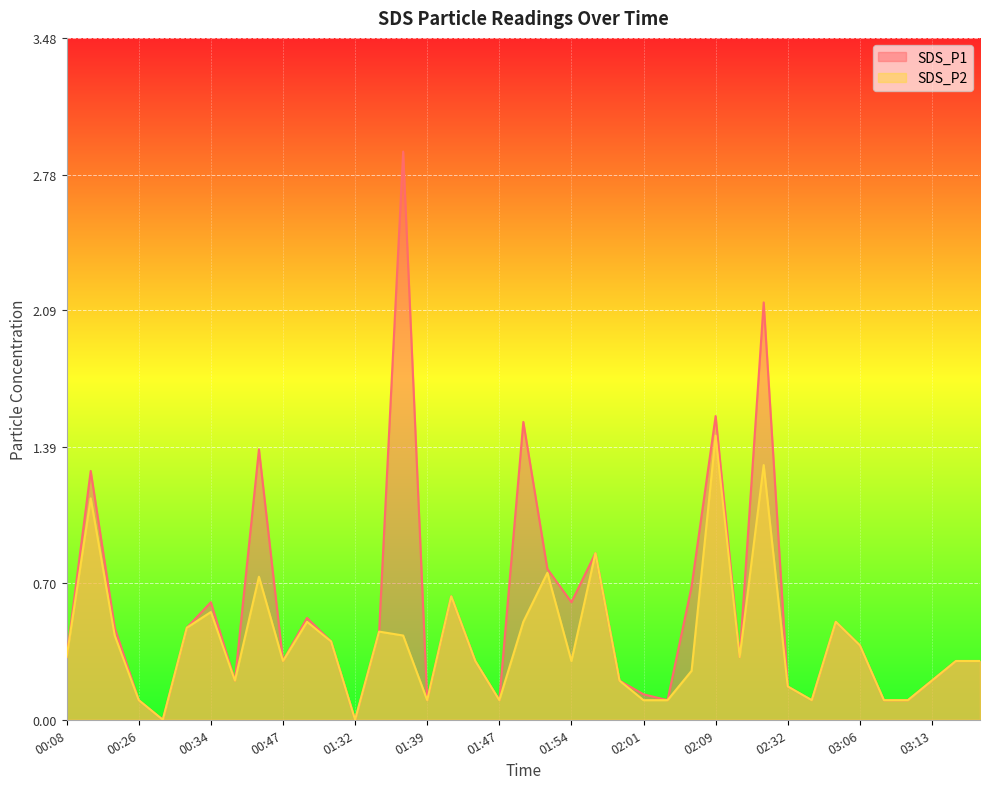

Is the value of SDS_P1 at 00:41 greater than the value of SDS_P2 at 00:26?

Yes